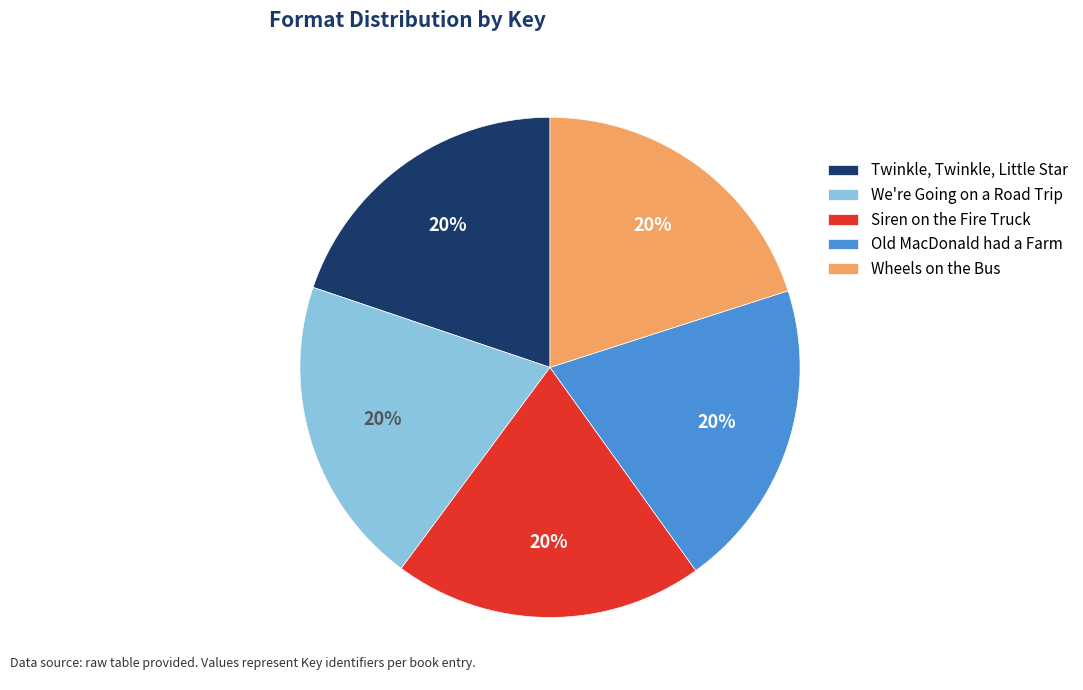

Combined, do Old MacDonald had a Farm and We're Going on a Road Trip account for over 50%?

No